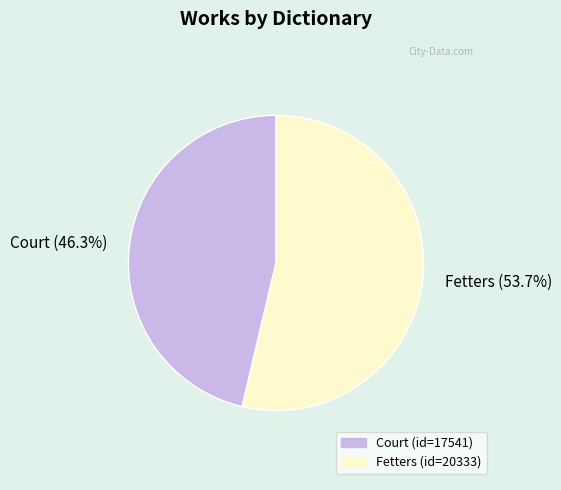

What is the largest slice in the pie chart?

Fetters